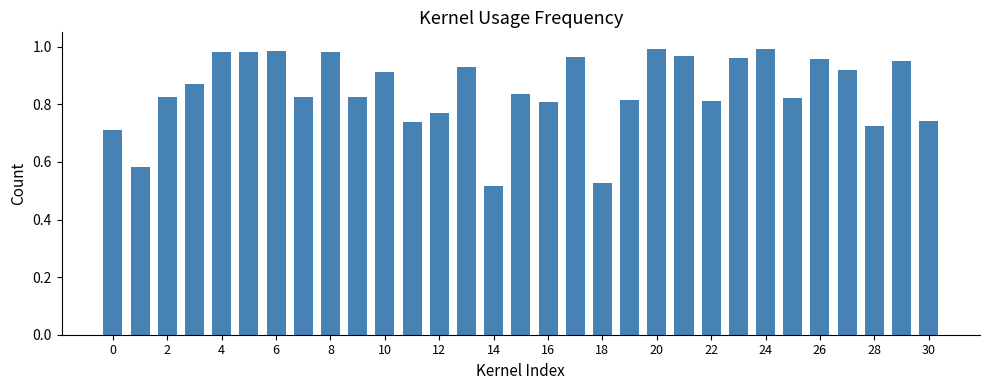

What is the value of the 20th bar from the left?

0.8